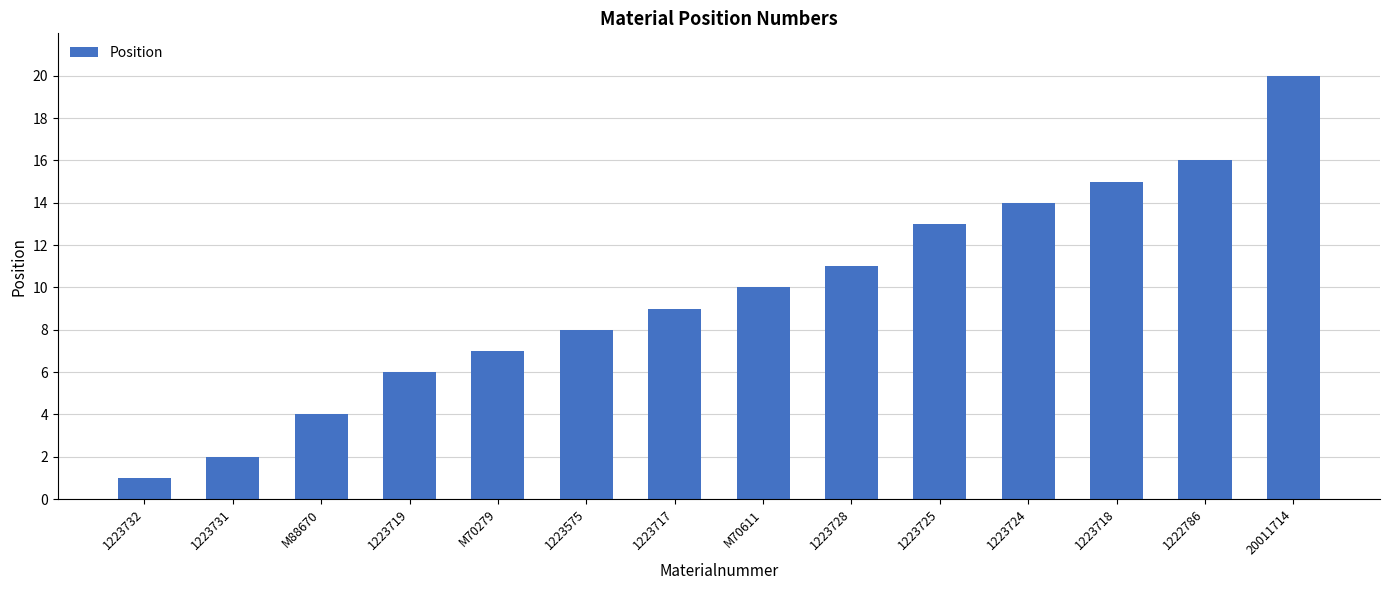

What is the difference between the values at M70279 and 1223724?

7